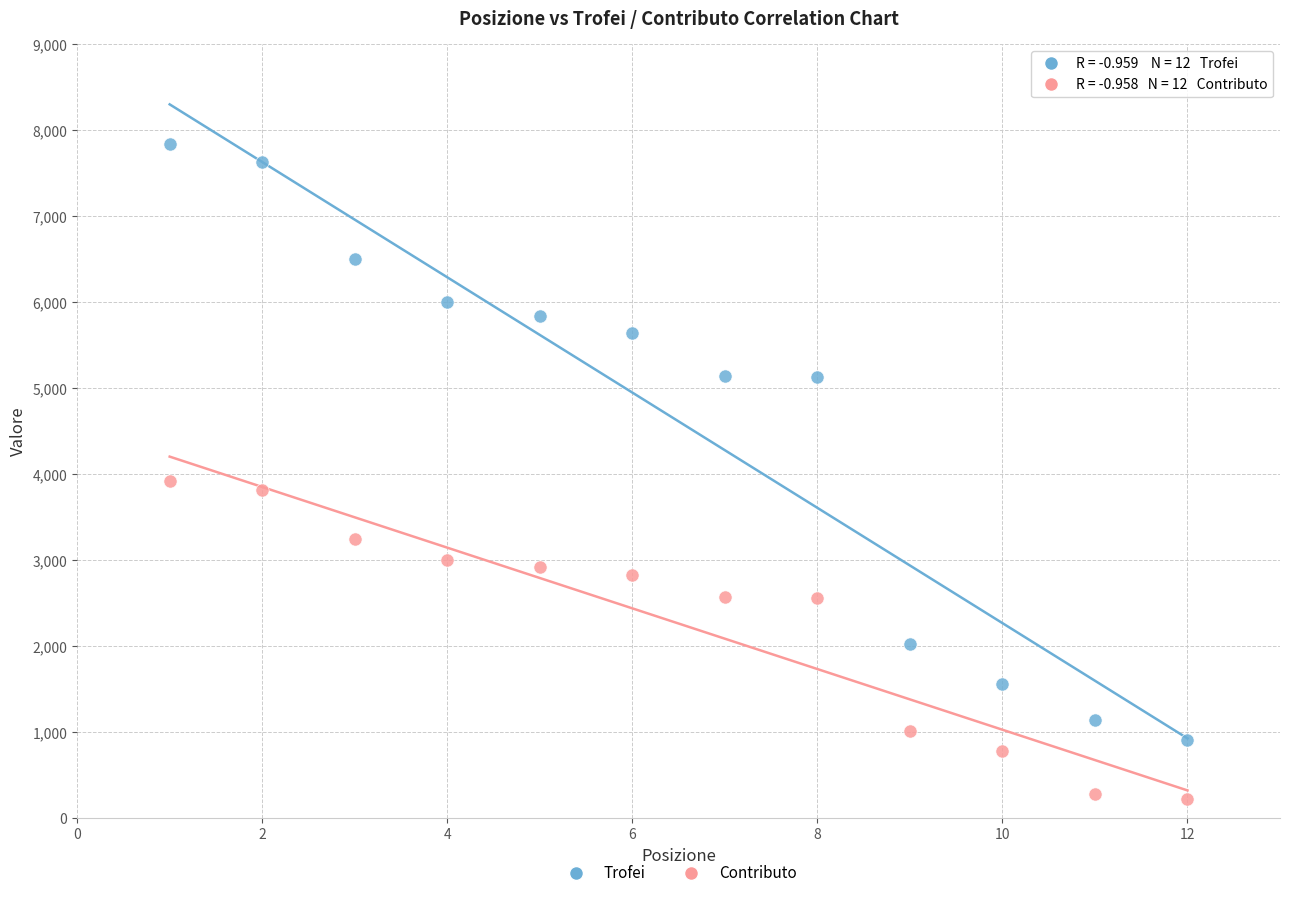

Which series contains the highest Y value?

Trofei